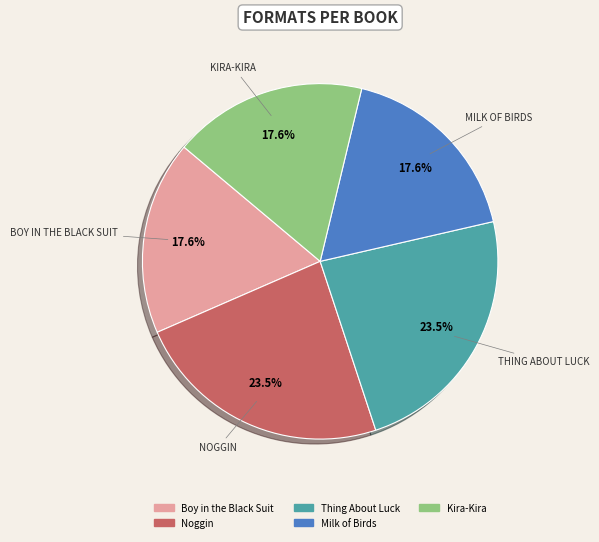

How much of the chart is everything except Kira-Kira?

82.4%